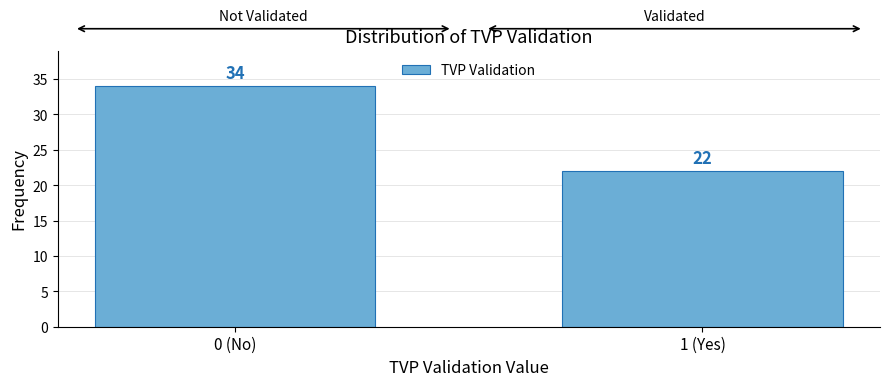

Reading left to right, extract all data points from this chart.

0 (No)=34	1 (Yes)=22